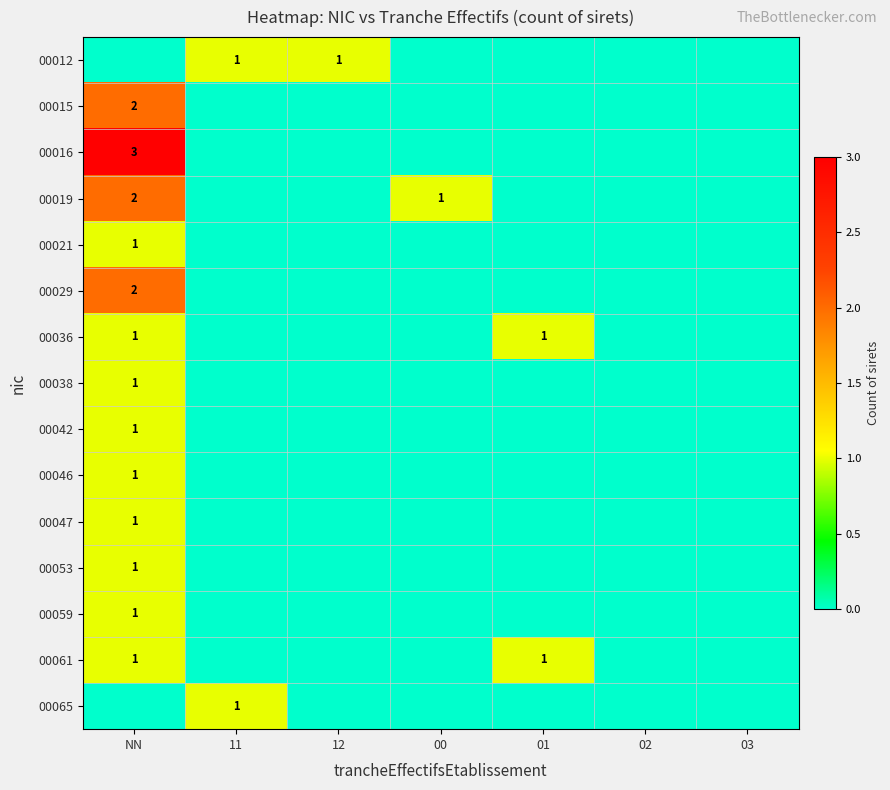

The value of 00021 at NN is 1. True or false?

True